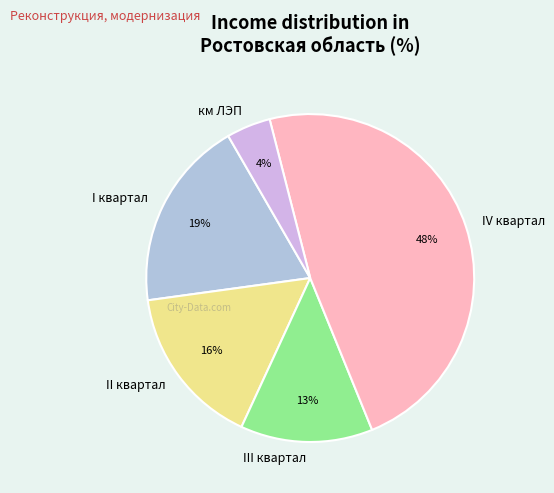

To the nearest percent, what is the combined percentage of III квартал and II квартал?

29%